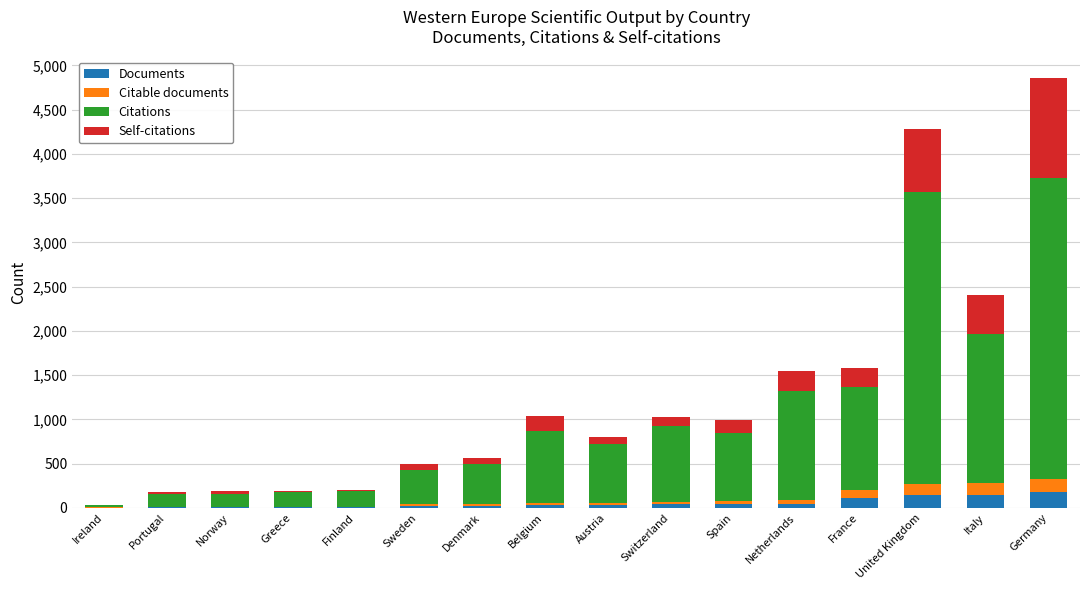

The Documents series shows 106 at France. True or false?

True